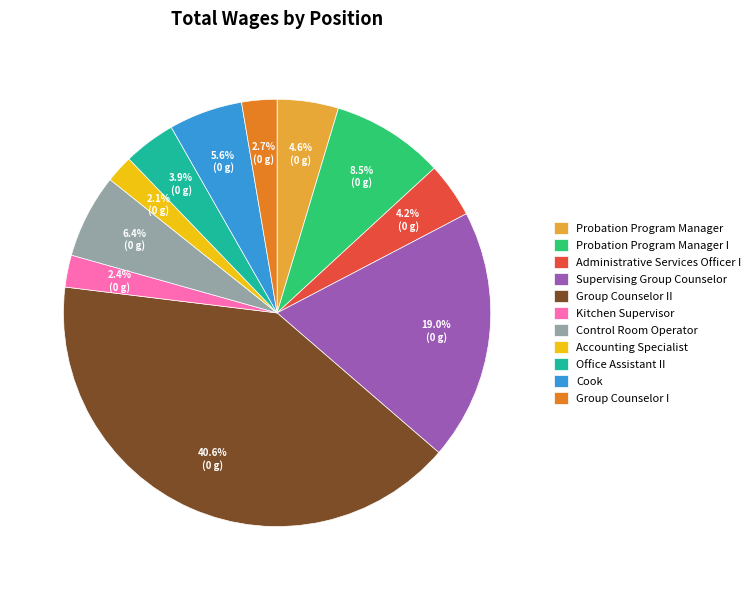

The Kitchen Supervisor slice represents 2% of the pie. True or false?

True